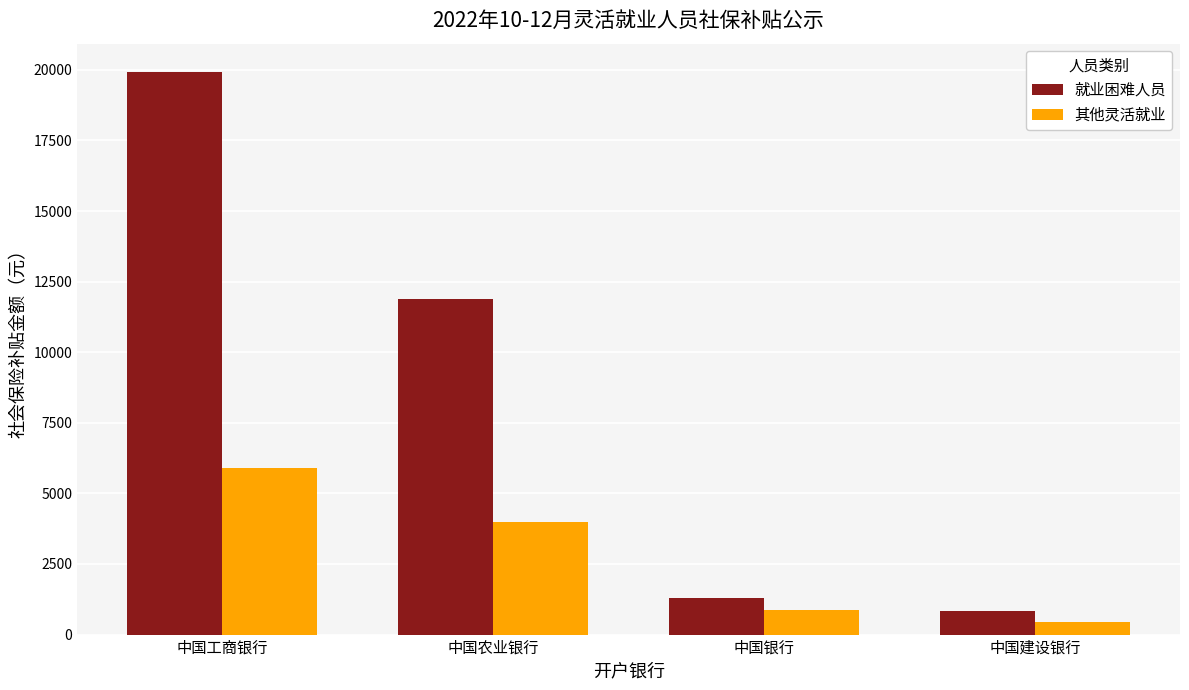

Reading right to left, transcribe all the data shown in this chart.

就业困难人员: 850.0	1299.9	11897.0	19930.1
其他灵活就业: 430.5	872.7	3981.6	5905.3